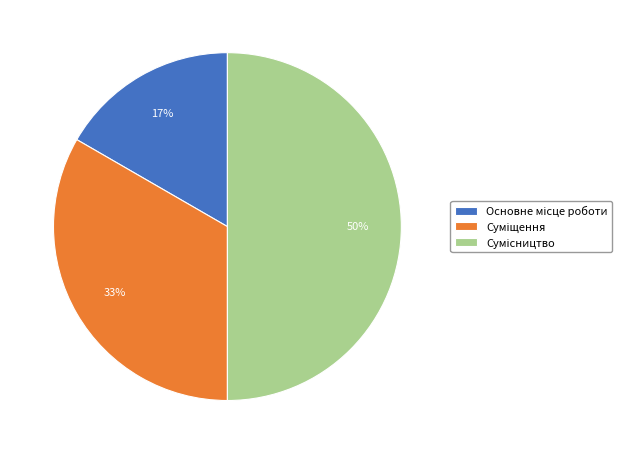

To the nearest percent, what is the average slice percentage?

33%